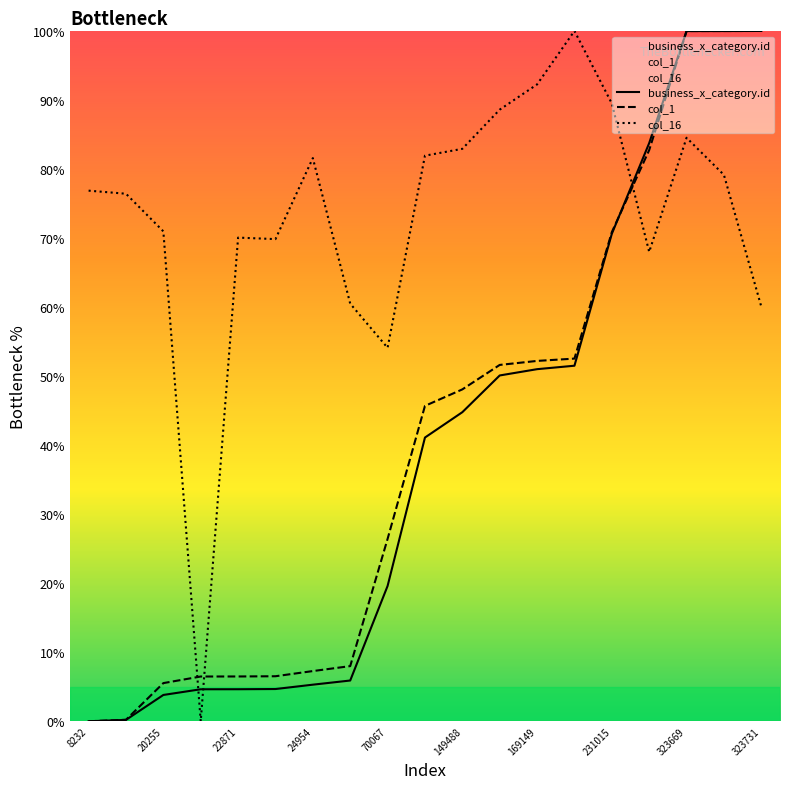

After their last crossing, which series has the higher values: col_1 or business_x_category.id?

col_1